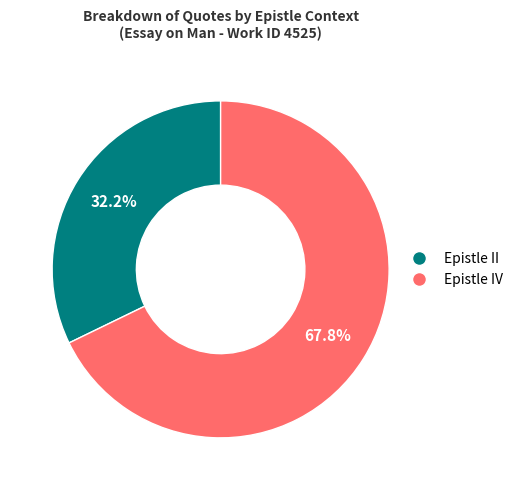

Is the sum of Epistle II and Epistle IV greater than half?

Yes